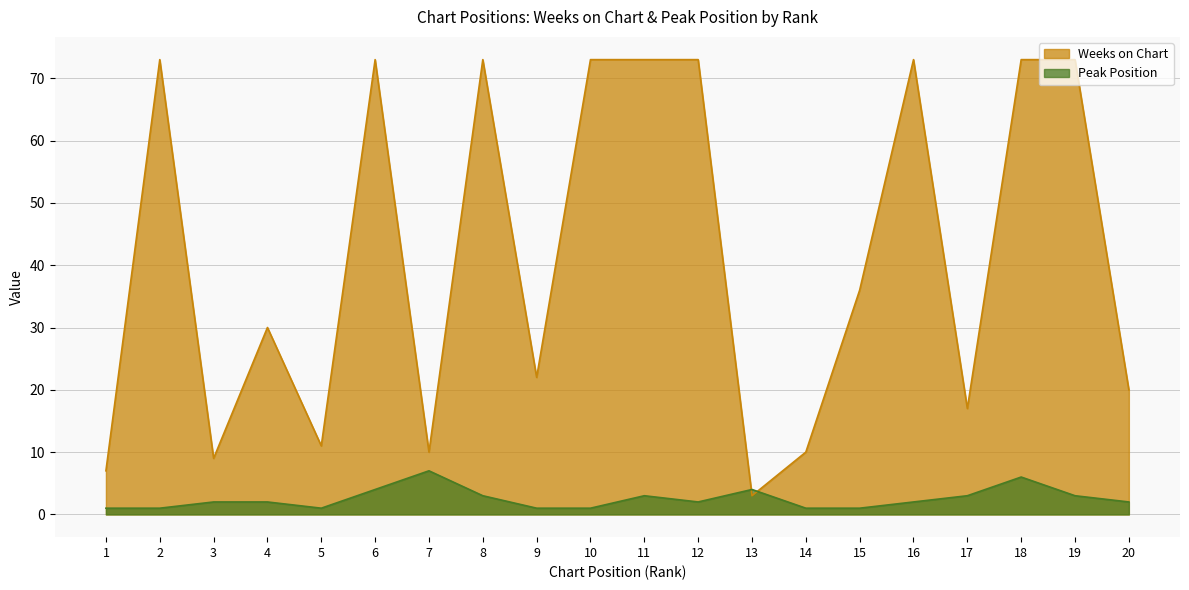

In Weeks on Chart, how many points are lower than both neighbors (excluding endpoints)?

6